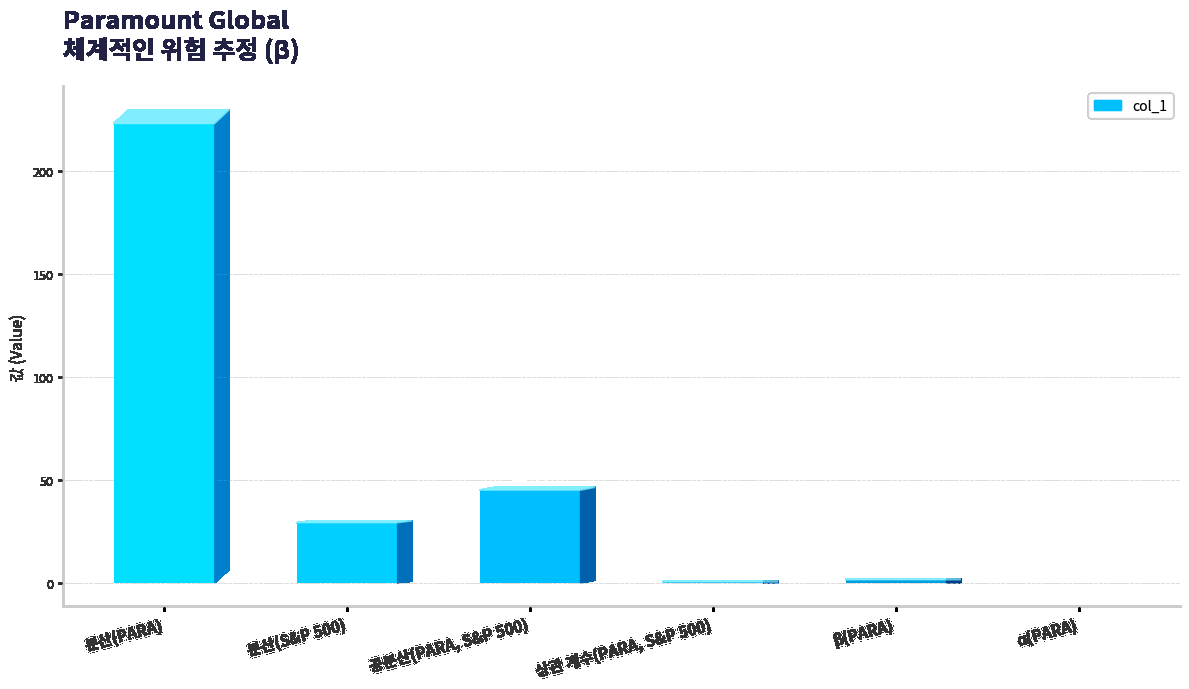

The chart shows a value of 87.4 at 분산(PARA). True or false?

False